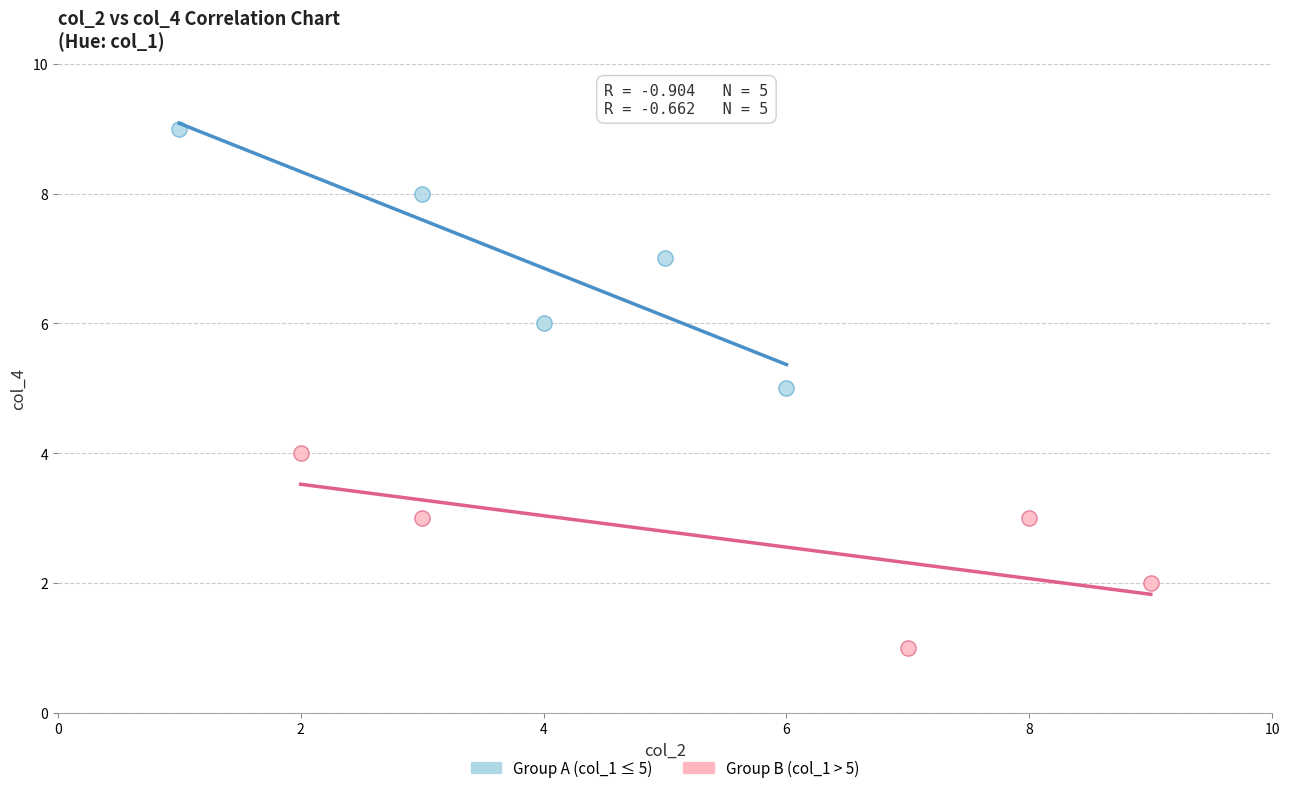

What are all the series names shown in the legend?

Group A (col_1 ≤ 5), Group B (col_1 > 5)